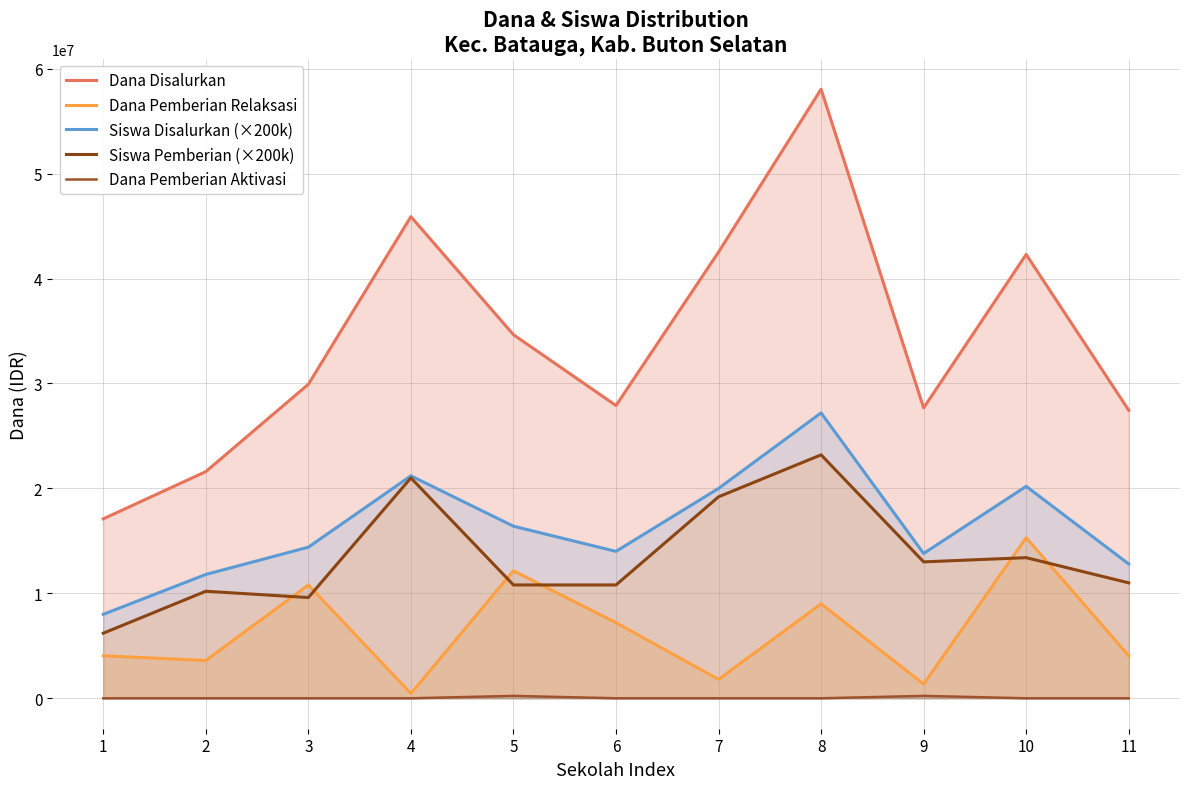

True or false: Siswa Pemberian (×200k) and Dana Pemberian Aktivasi intersect in this chart.

False